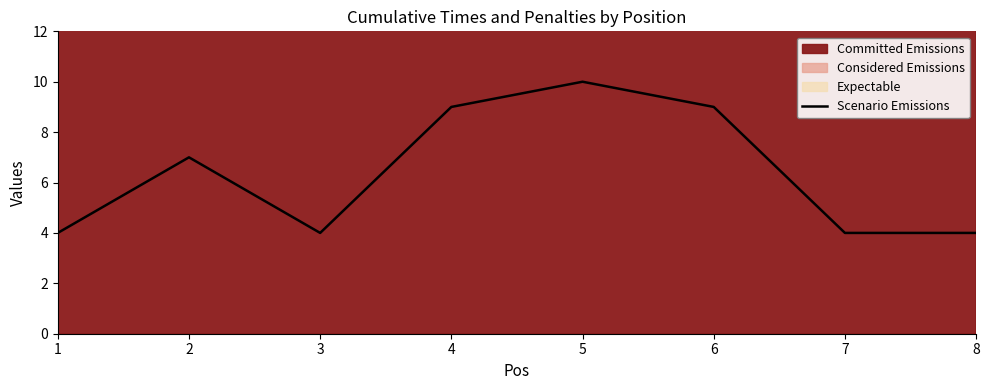

Where is the first local minimum?

3